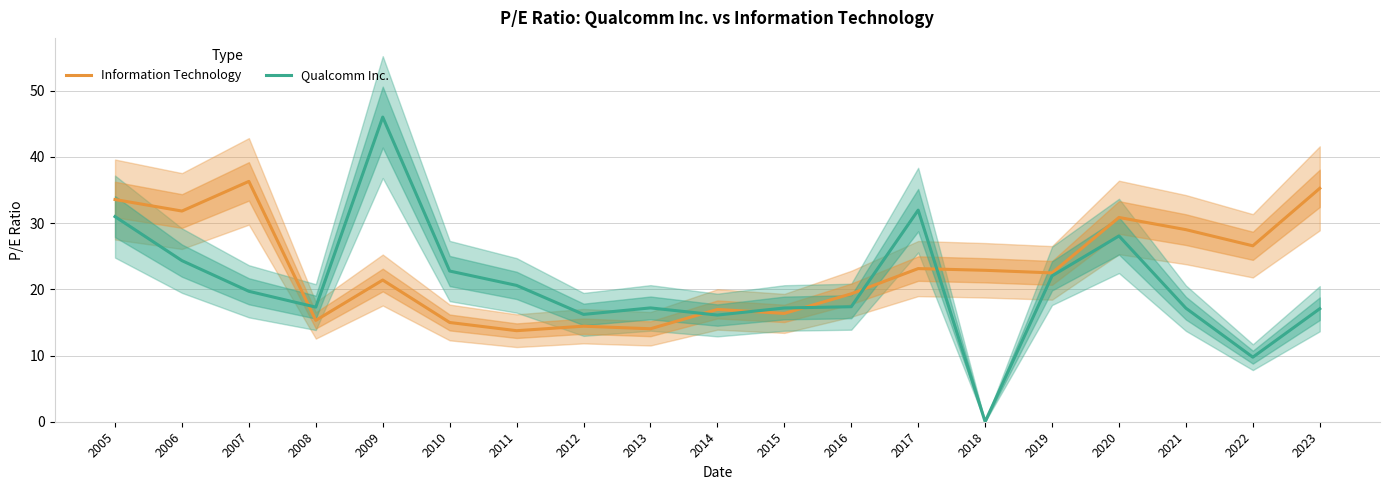

What is the difference between the Qualcomm Inc. values at 2009 and 2020?

17.9